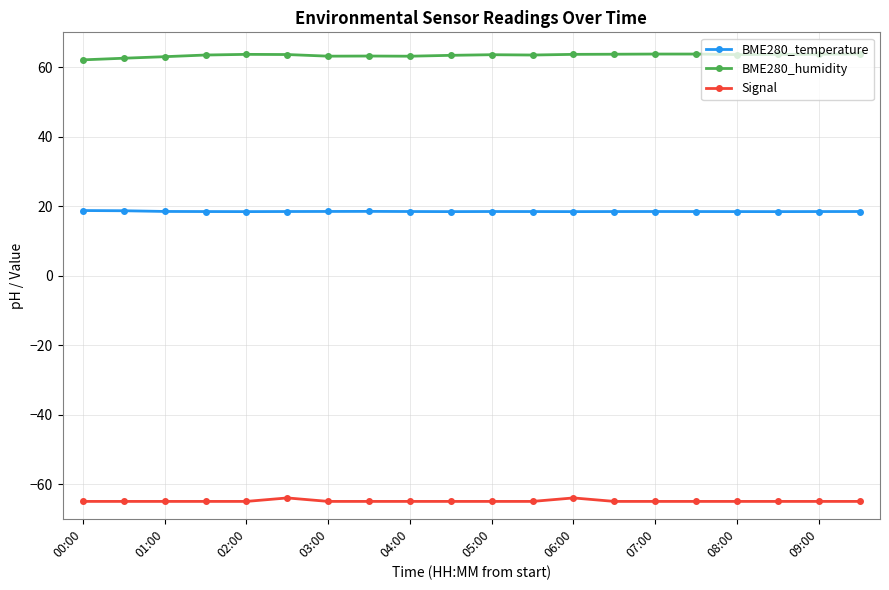

Rank the series by their maximum value, from highest to lowest.

BME280_humidity, BME280_temperature, Signal